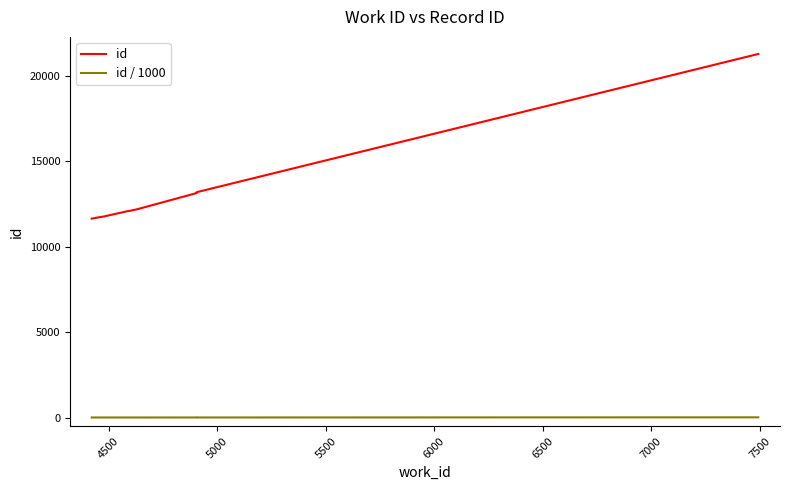

Between 6500 and 7500, which is larger?

7500